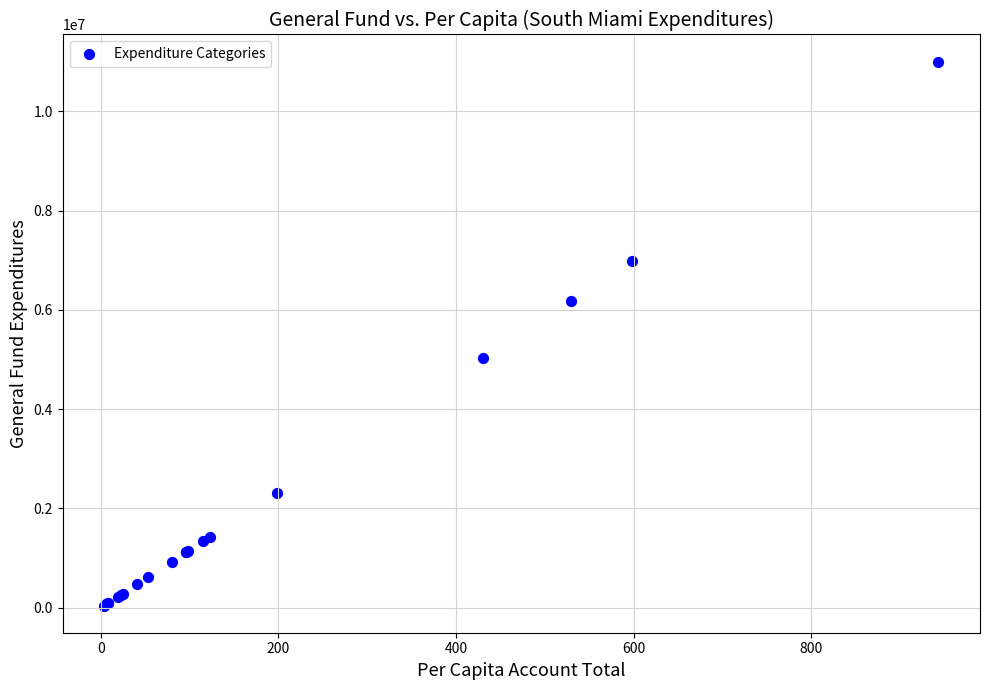

What Y value in the scatter plot is closest to 5520870?

5022638